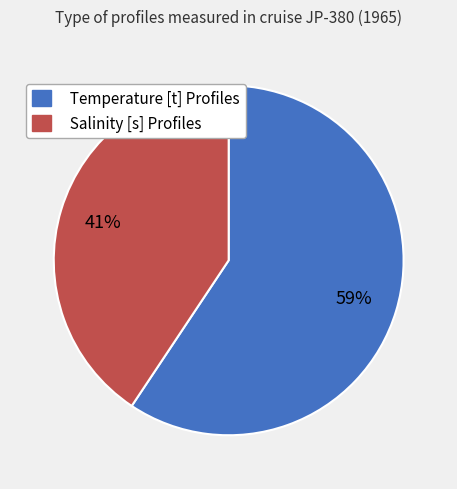

Is the sum of Temperature [t] Profiles and Salinity [s] Profiles greater than half?

Yes